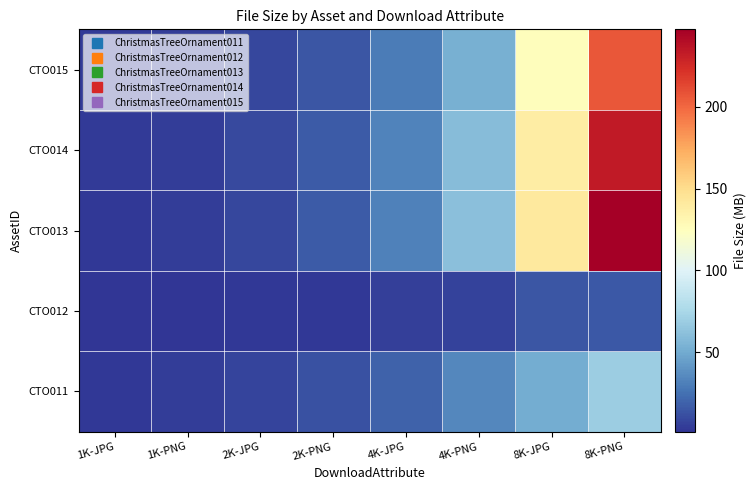

How many series are shown in this chart?

5